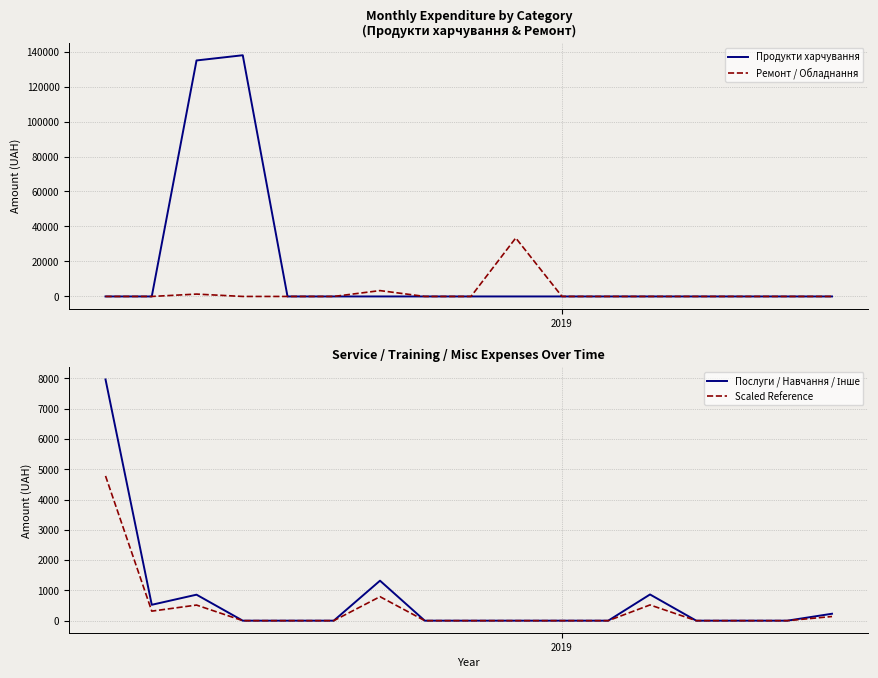

How many interior local peaks does the Ремонт / Обладнання series have?

3